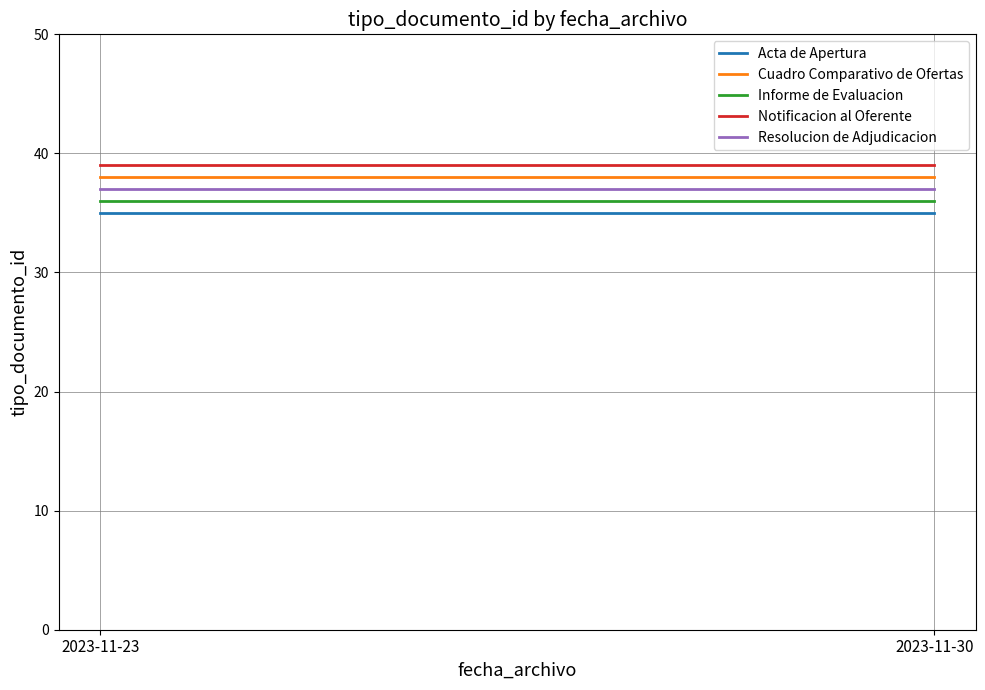

Reading right to left, transcribe all the data shown in this chart.

Acta de Apertura: 35	35
Cuadro Comparativo de Ofertas: 38	38
Informe de Evaluacion: 36	36
Notificacion al Oferente: 39	39
Resolucion de Adjudicacion: 37	37